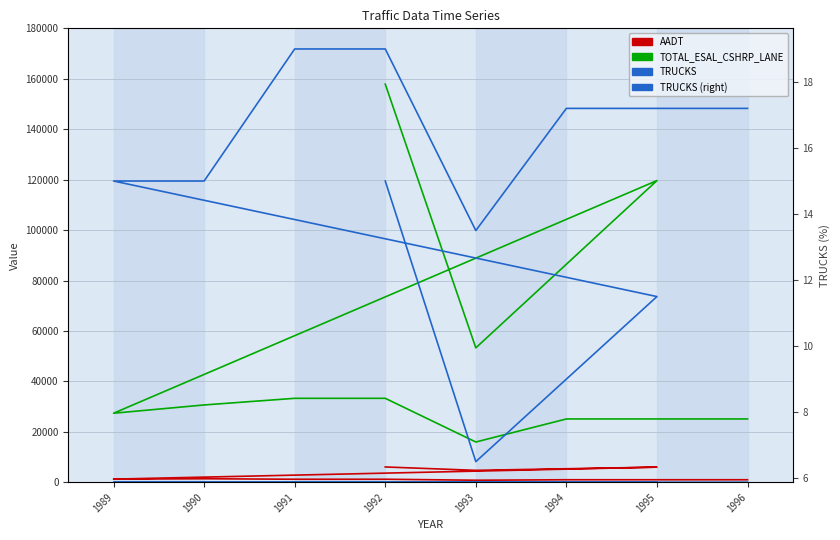

Reading right to left, list all the values displayed in this chart.

AADT: 1000.0	1000.0	1000.0	810.0	1200.0	1200.0	1400.0	1250.0	6000.0	4730.0	6070.0
TOTAL_ESAL_CSHRP_LANE: 25110.0	25110.0	25110.0	15970.0	33290.0	33290.0	30660.0	27380.0	119630.0	53300.0	157860.0
TRUCKS: 17.2	17.2	17.2	13.5	19.0	19.0	15.0	15.0	11.5	6.5	15.0
TRUCKS (right): 17.2	17.2	17.2	13.5	19.0	19.0	15.0	15.0	11.5	6.5	15.0